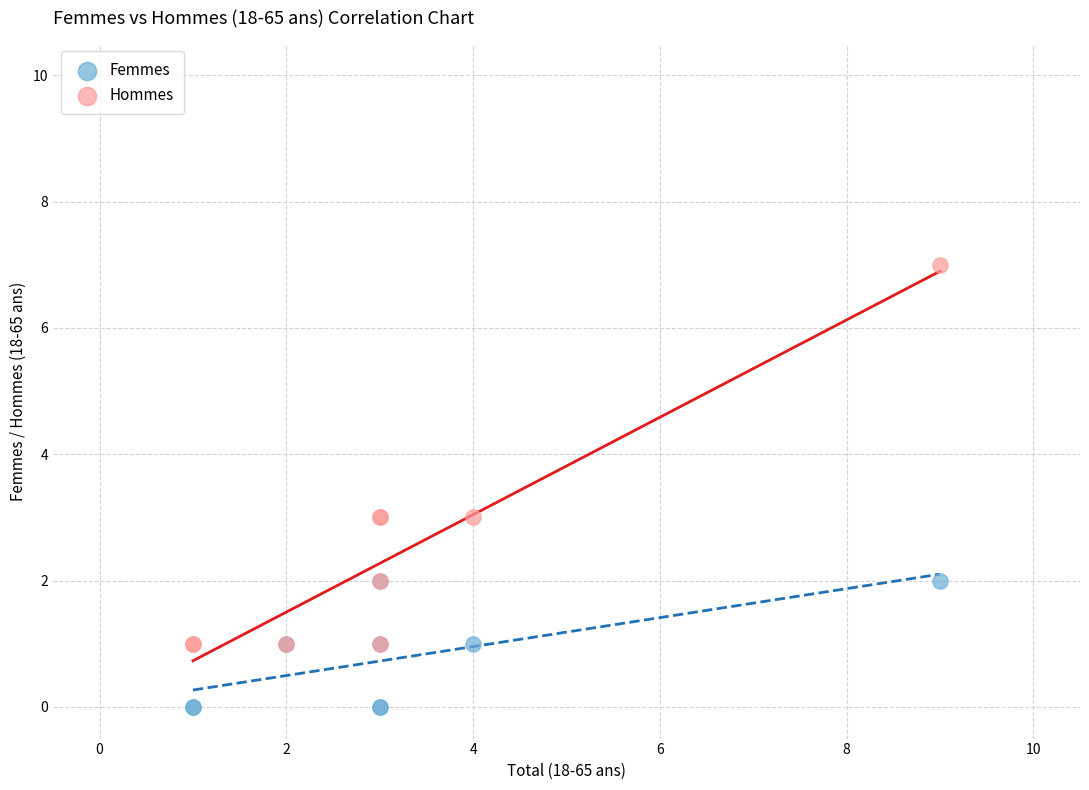

Which series reaches the maximum Y coordinate?

Hommes